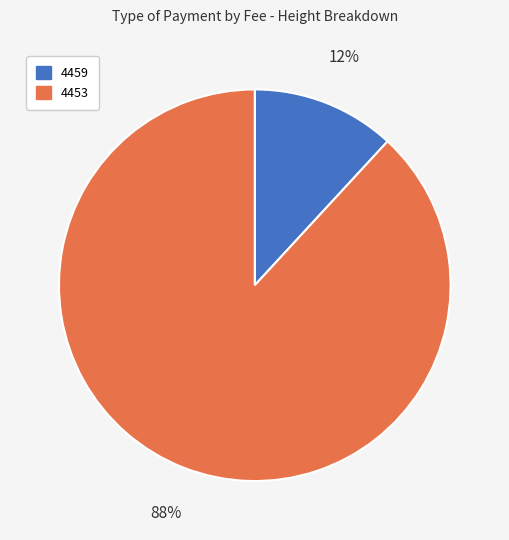

Do 4453 and 4459 together represent more than half of the pie?

Yes